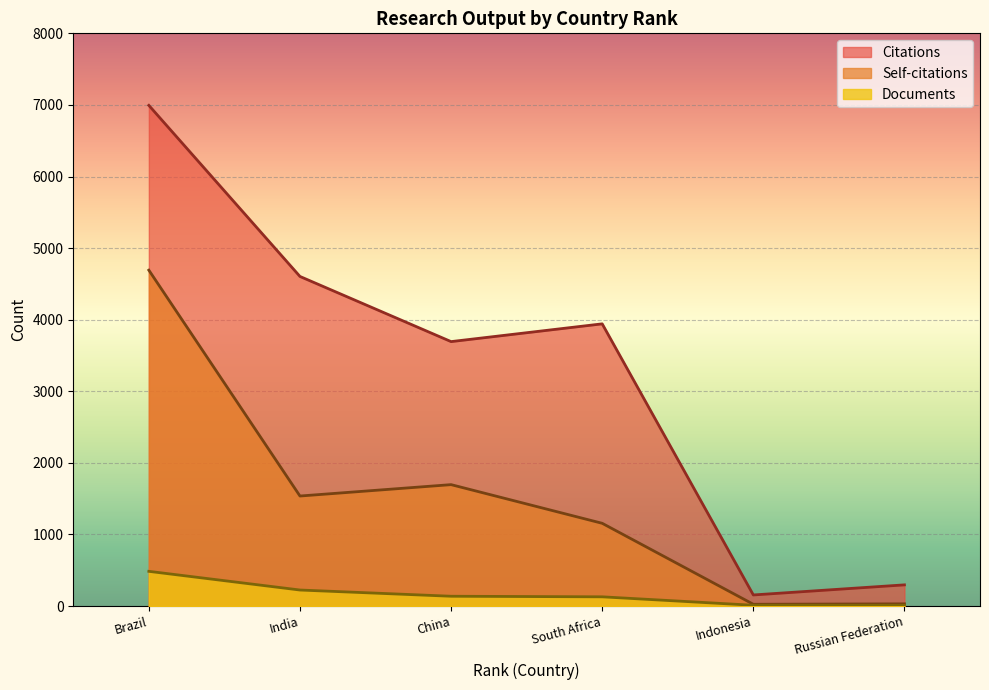

What is the minimum value for Self-citations?

25